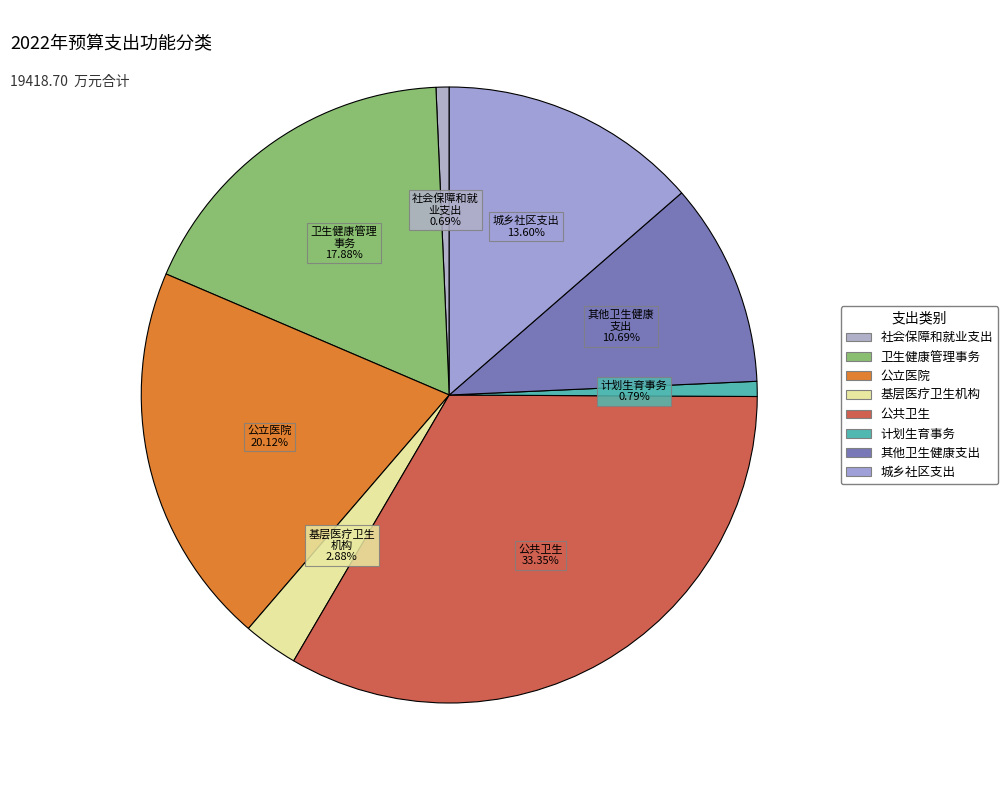

Which slice is the smallest?

社会保障和就业支出